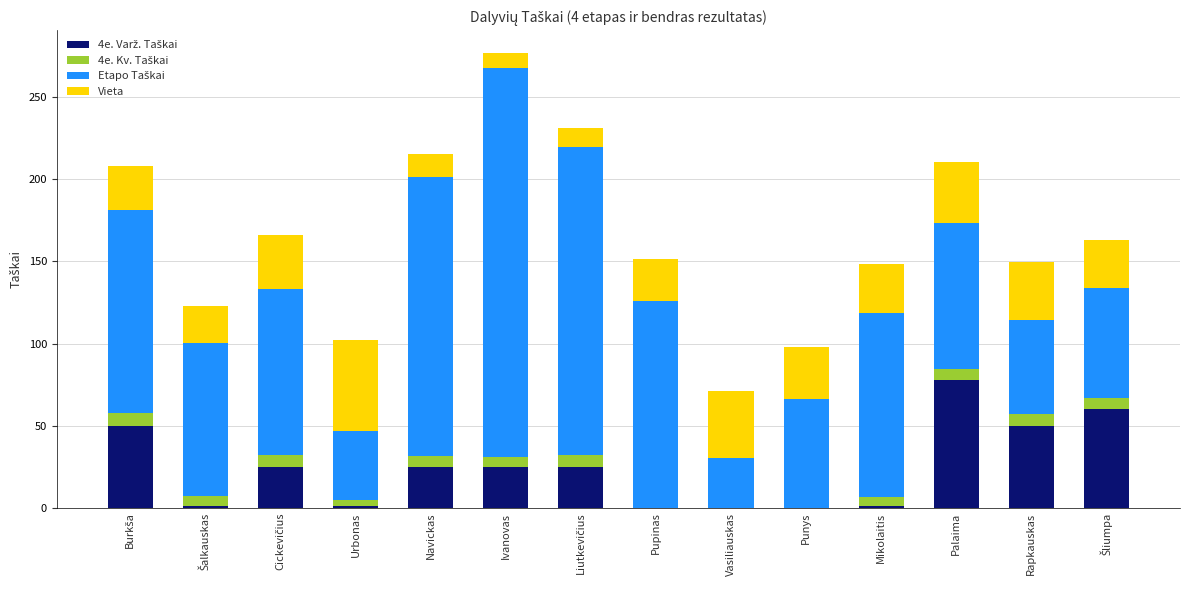

At which category is the sum across all series the highest?

Ivanovas